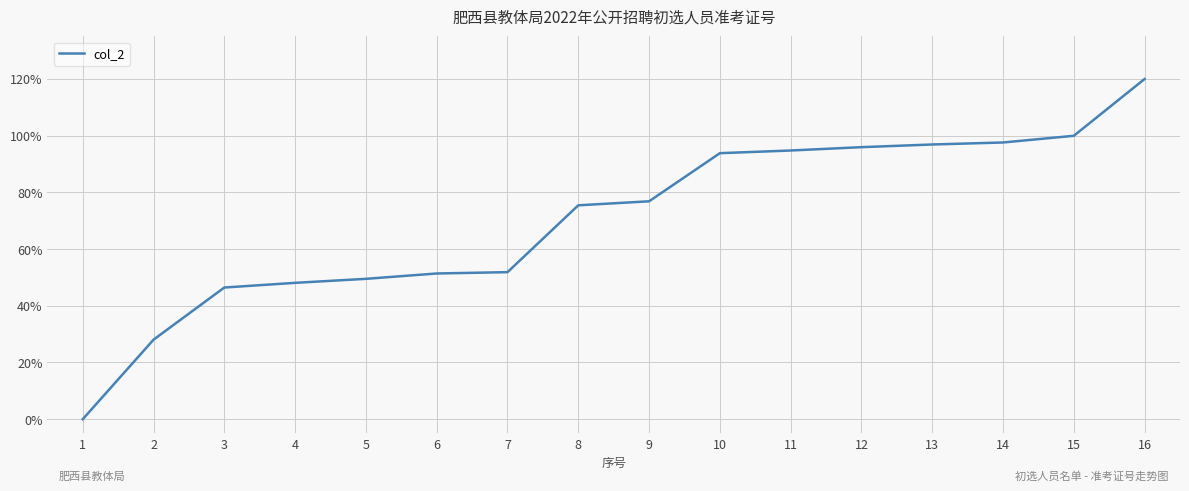

What is the ratio of the value at 4 to the value at 16?

0.4